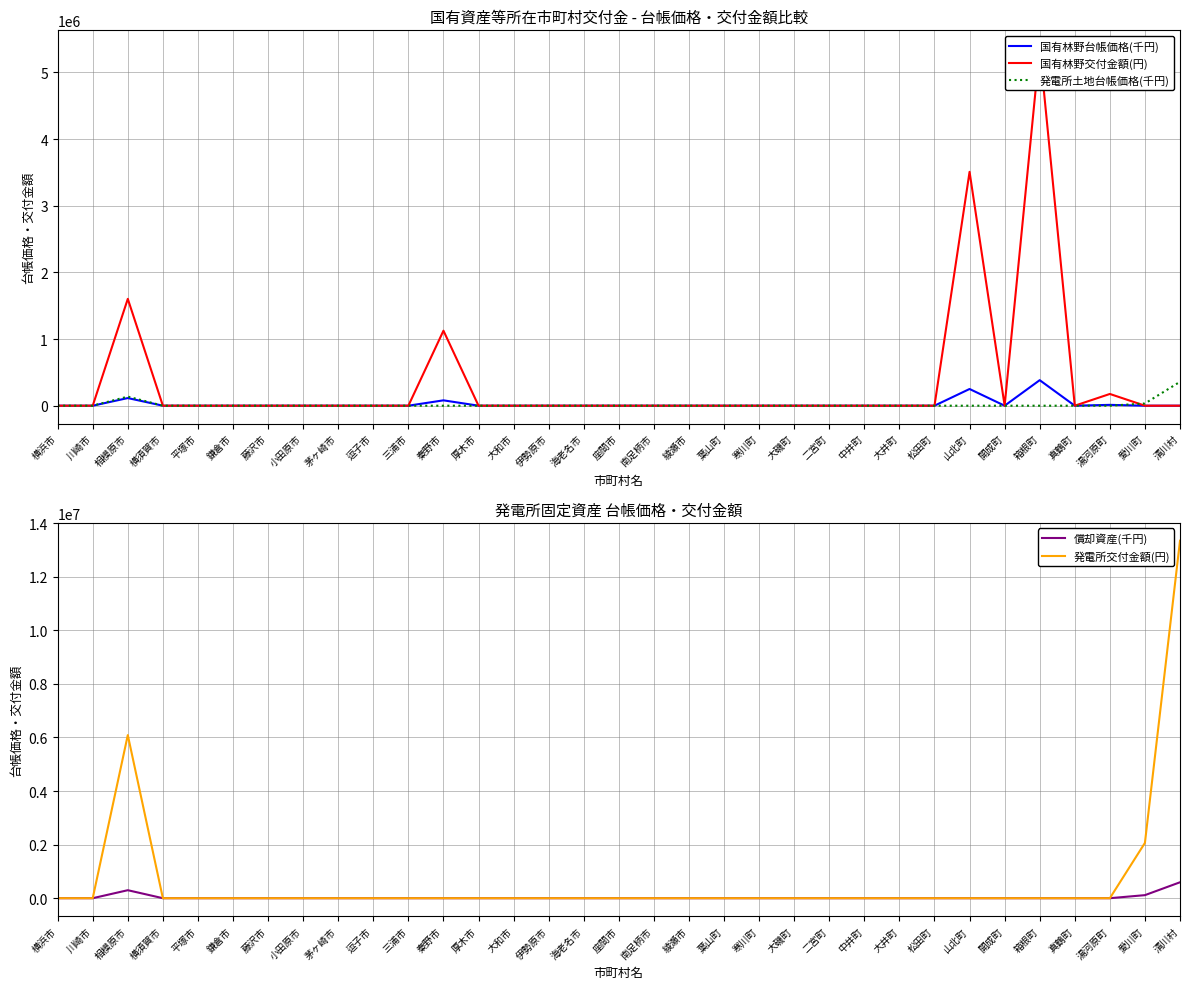

What is the maximum value shown in the chart?

13344900